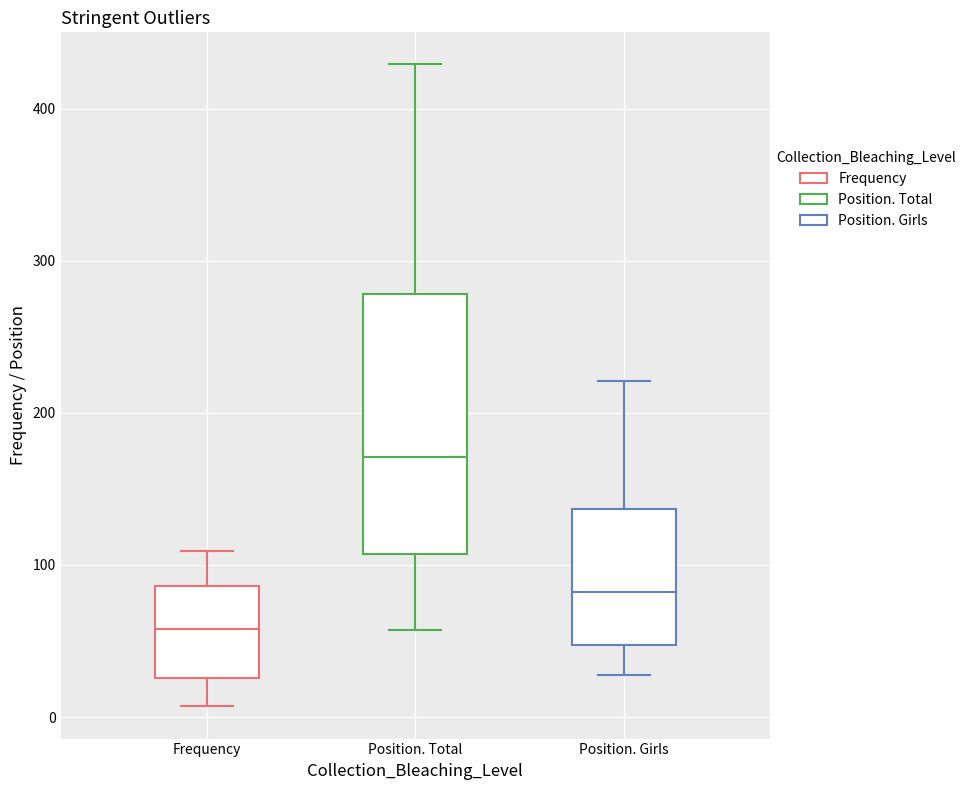

Which box is the tallest, from its lower edge to its upper edge?

Position. Total